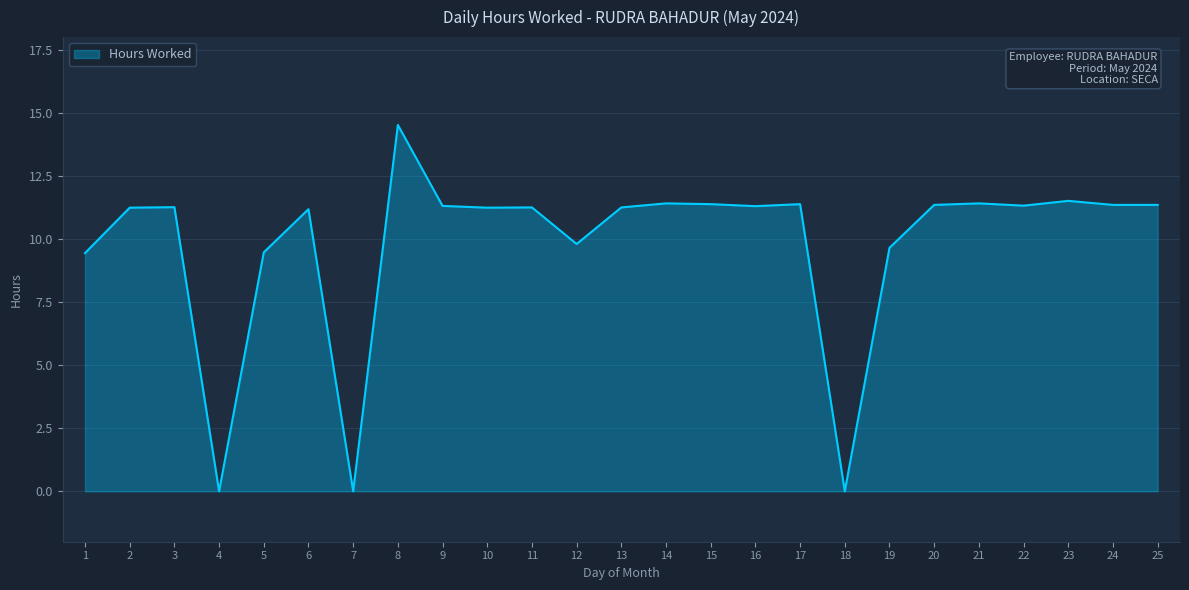

What is the change in value from 7 to 8?

+14.5